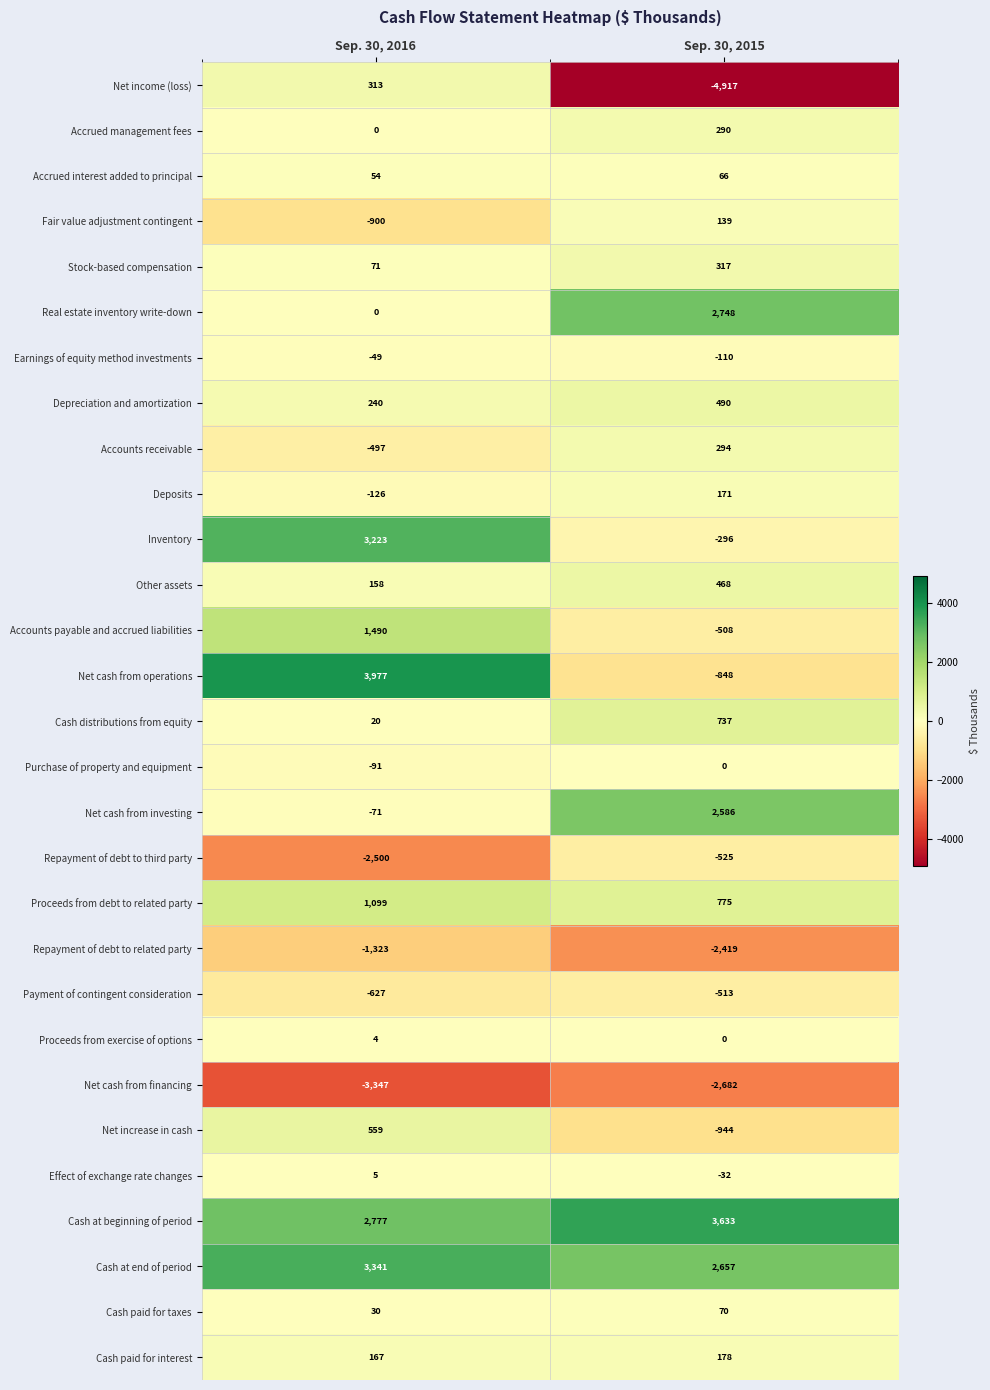

List the series in order of their peak value, lowest first.

Net cash from financing, Repayment of debt to related party, Repayment of debt to third party, Payment of contingent consideration, Earnings of equity method investments, Purchase of property and equipment, Proceeds from exercise of options, Effect of exchange rate changes, Accrued interest added to principal, Cash paid for taxes, Fair value adjustment contingent, Deposits, Cash paid for interest, Accrued management fees, Accounts receivable, Net income (loss), Stock-based compensation, Other assets, Depreciation and amortization, Net increase in cash, Cash distributions from equity, Proceeds from debt to related party, Accounts payable and accrued liabilities, Net cash from investing, Real estate inventory write-down, Inventory, Cash at end of period, Cash at beginning of period, Net cash from operations